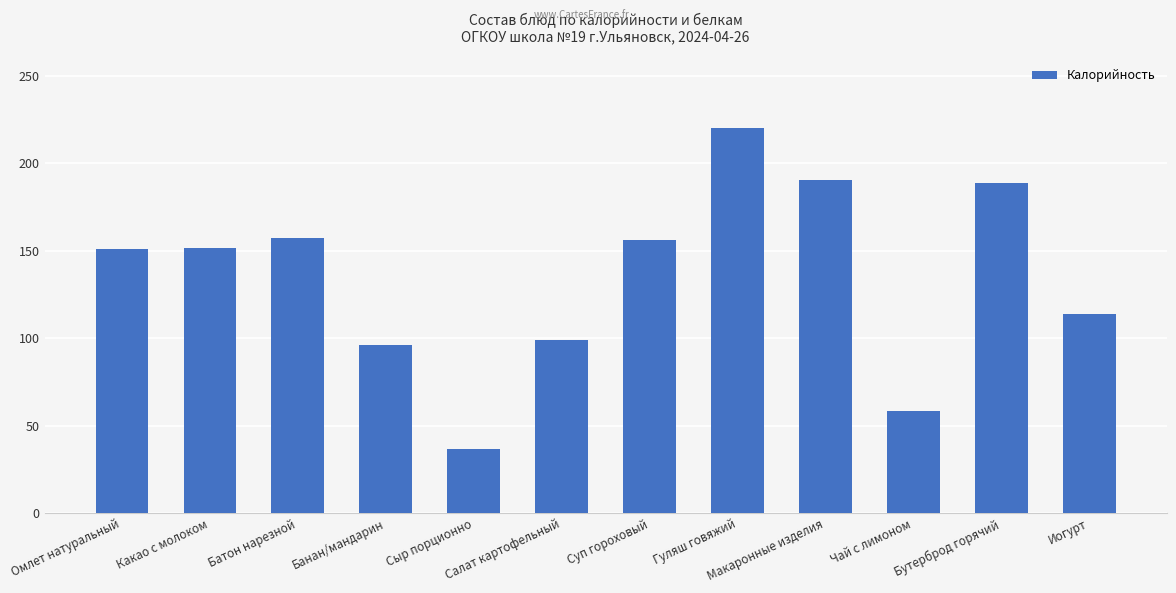

Approximately how many times larger is the value at Иогурт compared to Бутерброд горячий?

0.6